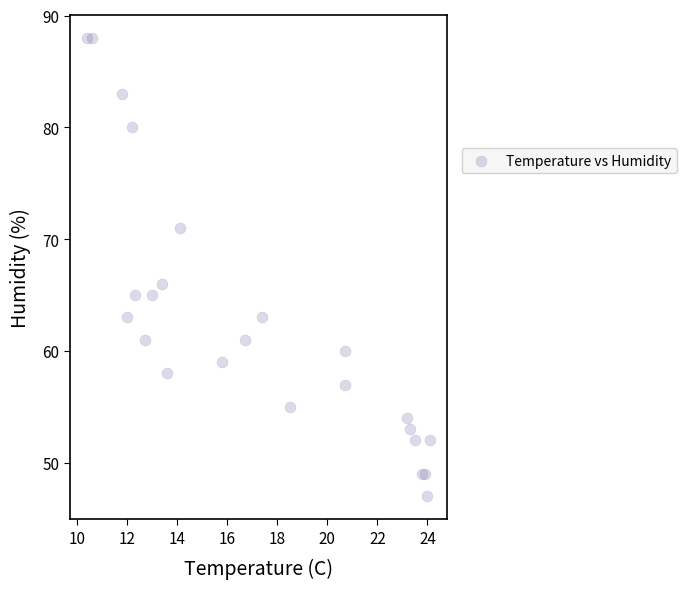

What Y value in the scatter plot is closest to 67?

66